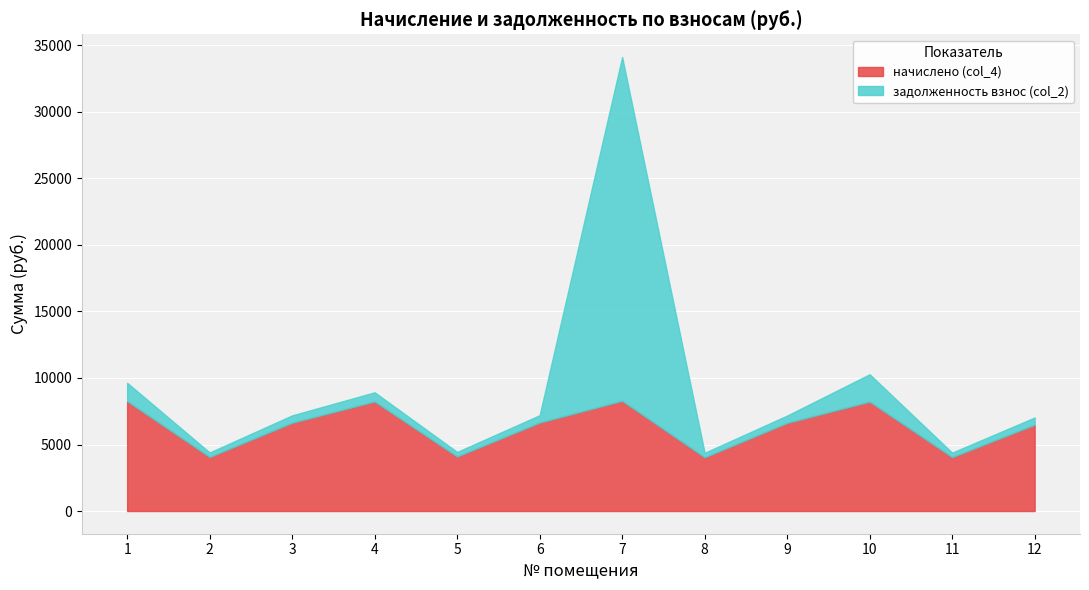

Which label corresponds to the largest value in the chart?

7